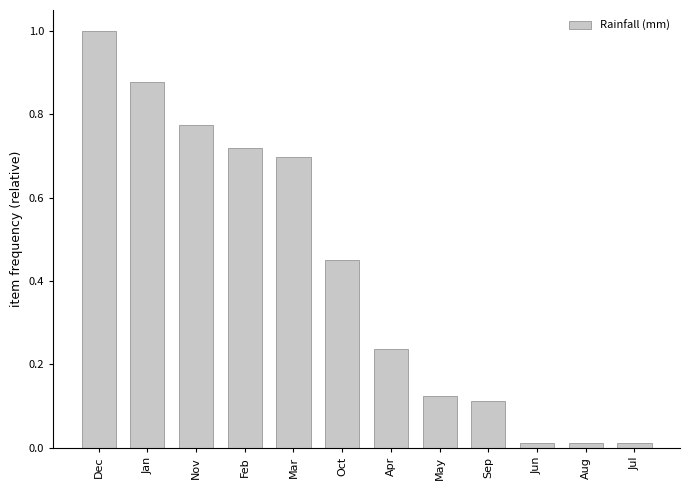

What is the difference between the values at Sep and Feb?

0.6